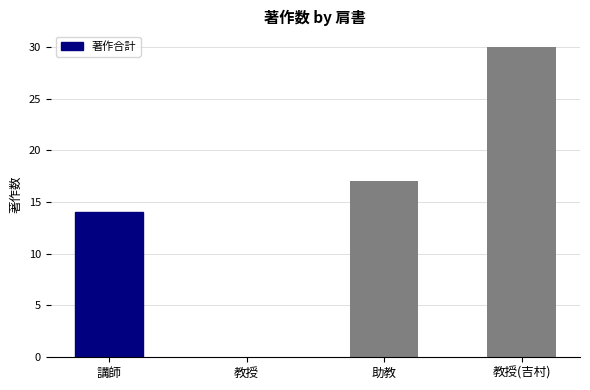

What is the ratio of the value at 講師 to the value at 助教?

0.8